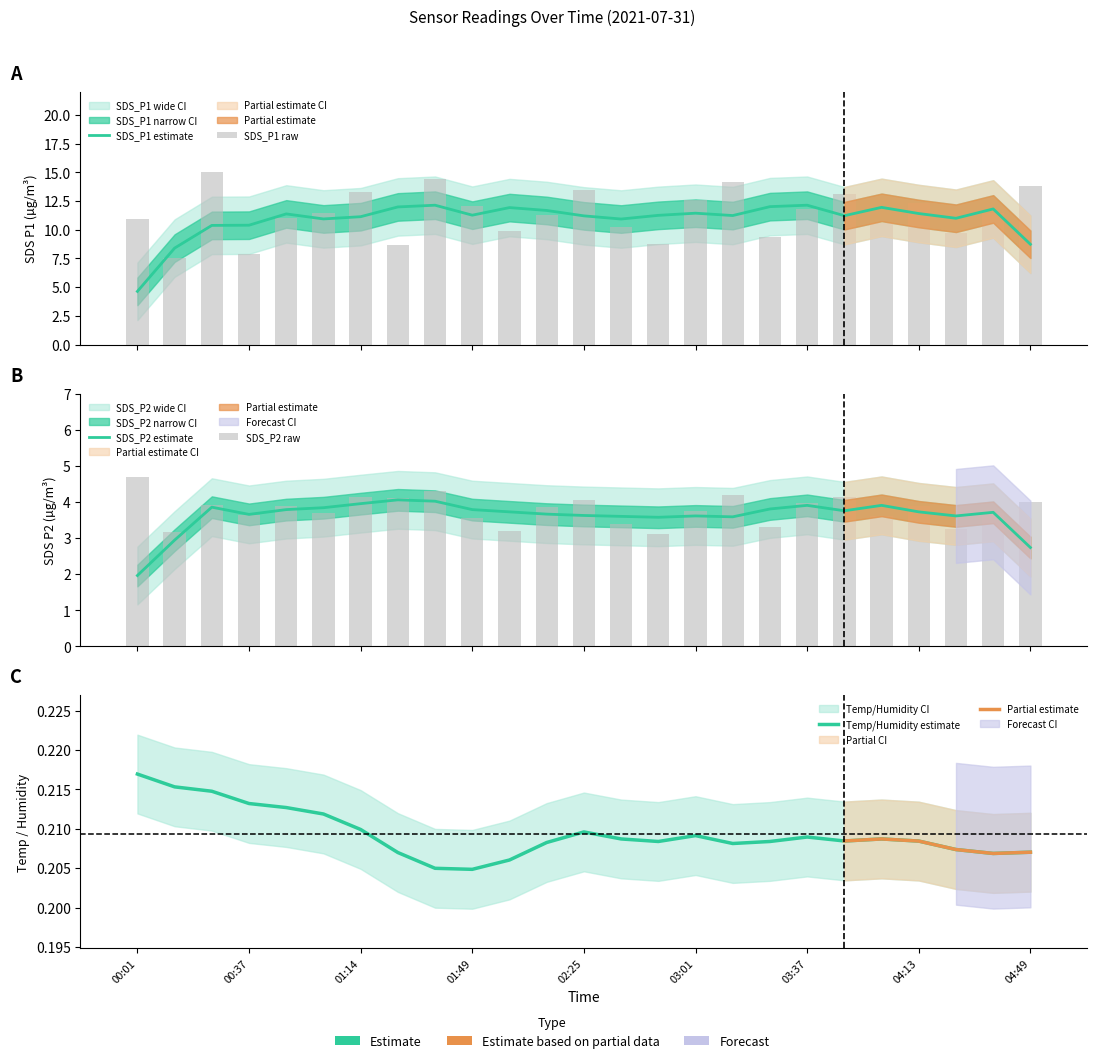

Reading right to left, list all the values displayed in this chart.

SDS_P1: 13.8	11.4	9.7	12.3	10.6	13.1	11.8	9.4	14.2	12.6	8.8	10.2	13.4	11.3	9.8	12.1	14.4	8.7	13.3	11.5	11.1	7.9	15.1	7.6	11.0
SDS_P2: 4.0	3.7	3.2	3.9	3.6	4.2	4.0	3.3	4.2	3.8	3.1	3.4	4.0	3.9	3.2	3.5	4.3	4.1	4.1	3.7	3.9	3.6	3.9	3.2	4.7